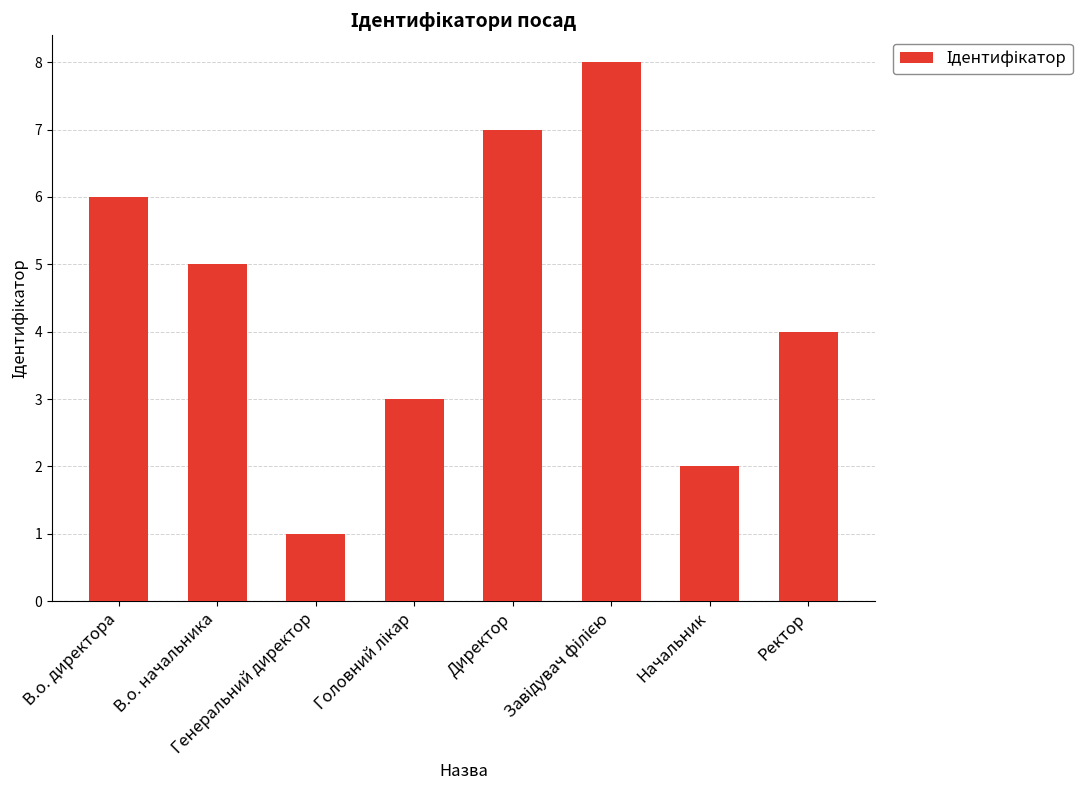

What is the greatest value displayed?

8